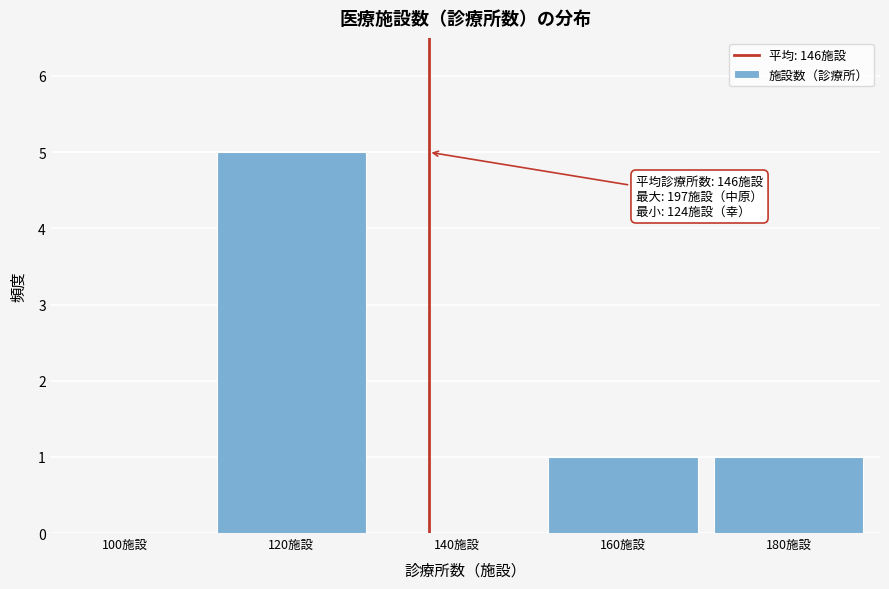

Reading left to right, list all the values displayed in this chart.

100施設=0	120施設=5	140施設=0	160施設=1	180施設=1